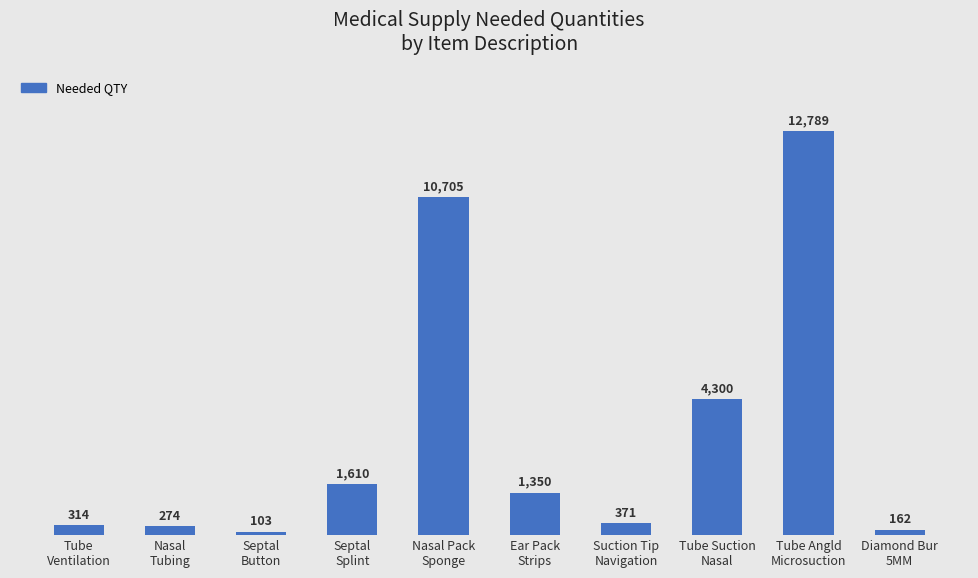

Rank the categories by value from lowest to highest.

Septal
Button, Diamond Bur
5MM, Nasal
Tubing, Tube
Ventilation, Suction Tip
Navigation, Ear Pack
Strips, Septal
Splint, Tube Suction
Nasal, Nasal Pack
Sponge, Tube Angld
Microsuction